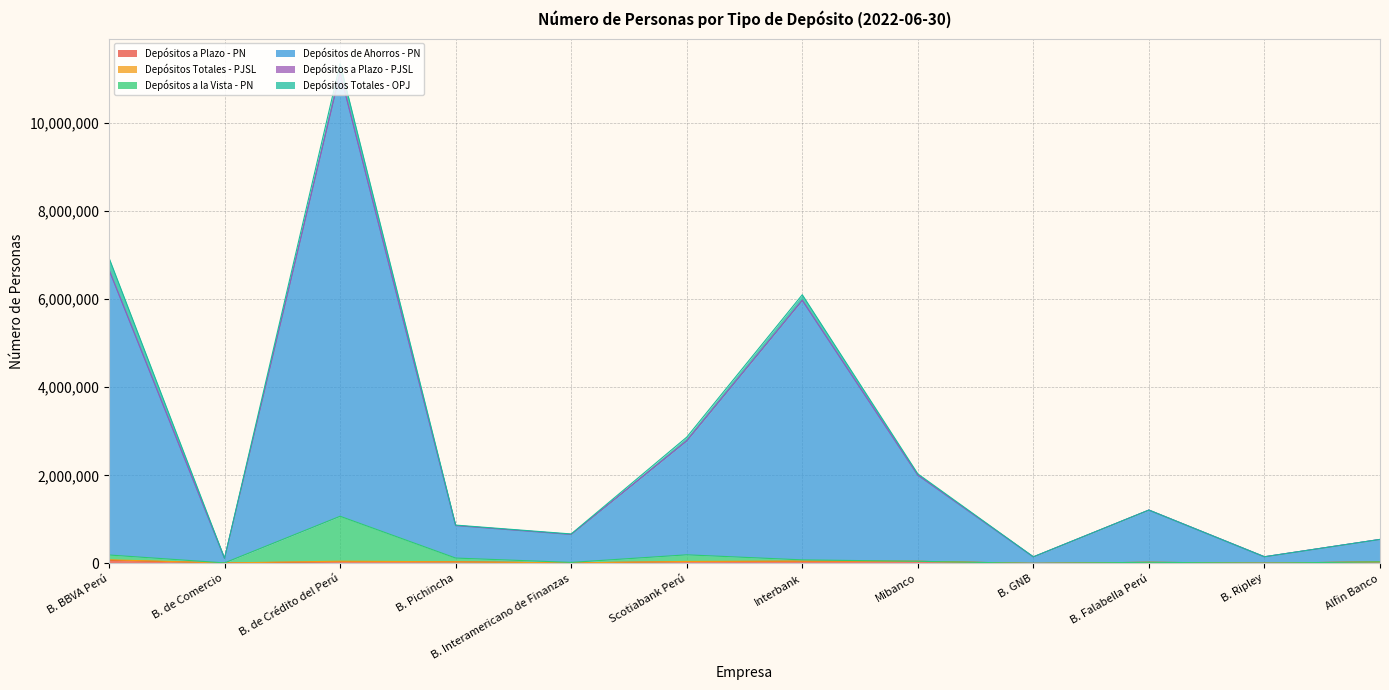

At which category does Depósitos a Plazo - PN reach its first local valley?

B. de Comercio